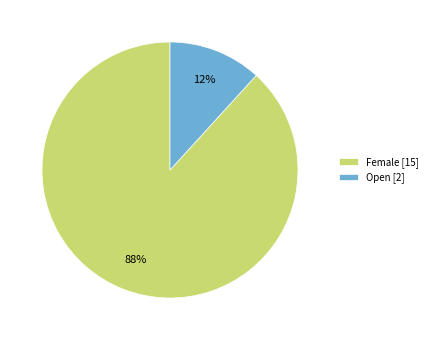

True or false: Female accounts for 88% of the total.

True